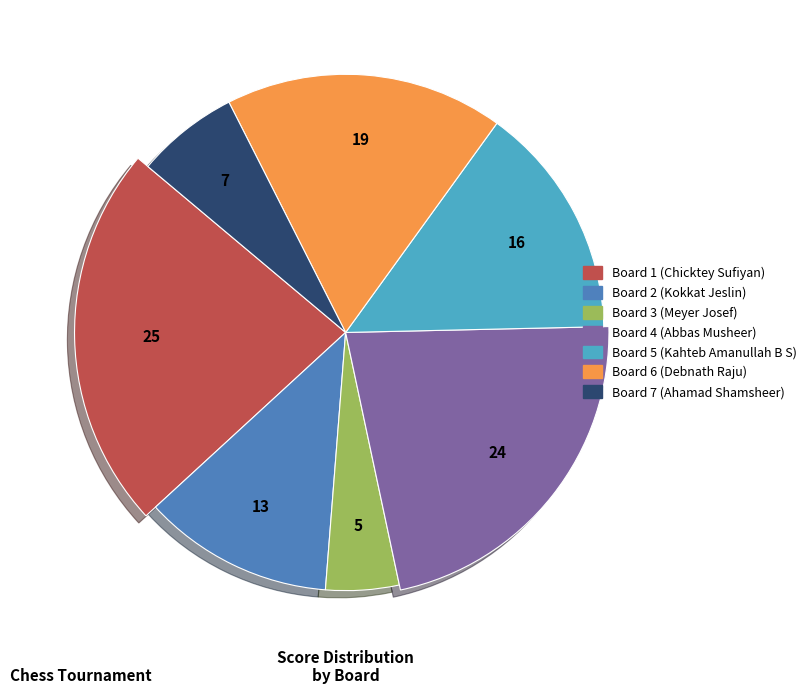

What is the total percentage of Board 5 (Kahteb Amanullah B S) and Board 4 (Abbas Musheer)?

36.7%